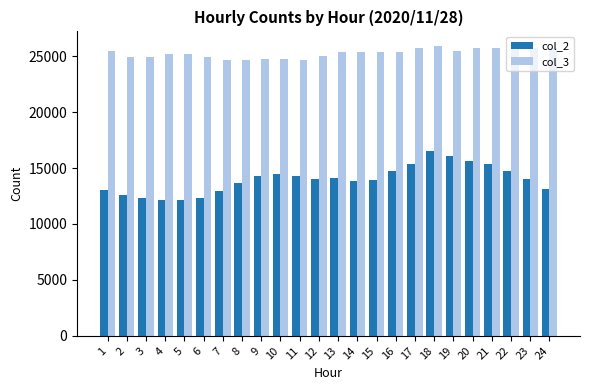

How many data points does each series have?

24